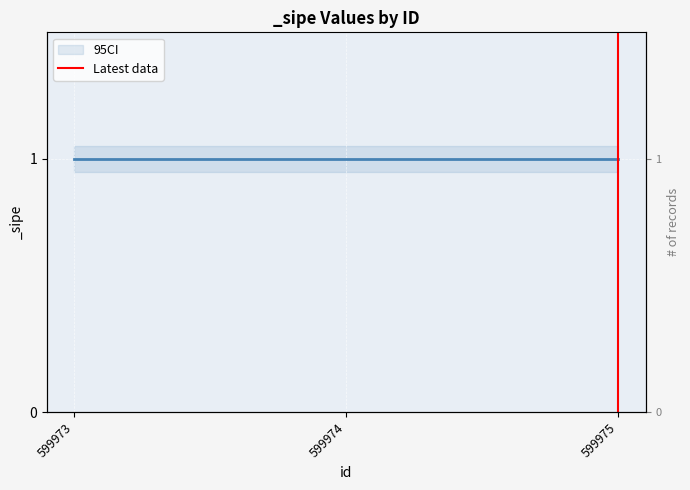

What is the value of the 2nd point from the left?

1